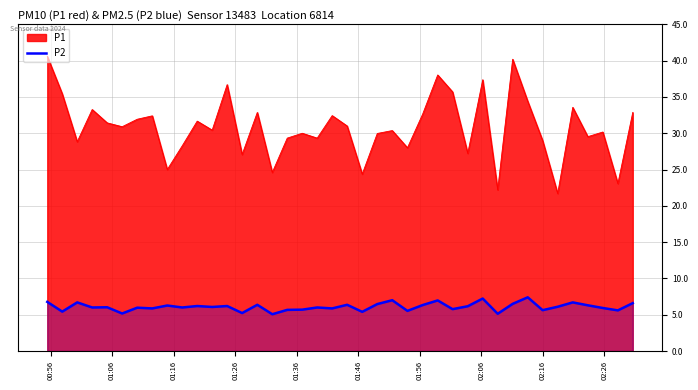

What is the maximum value for P2?

7.4